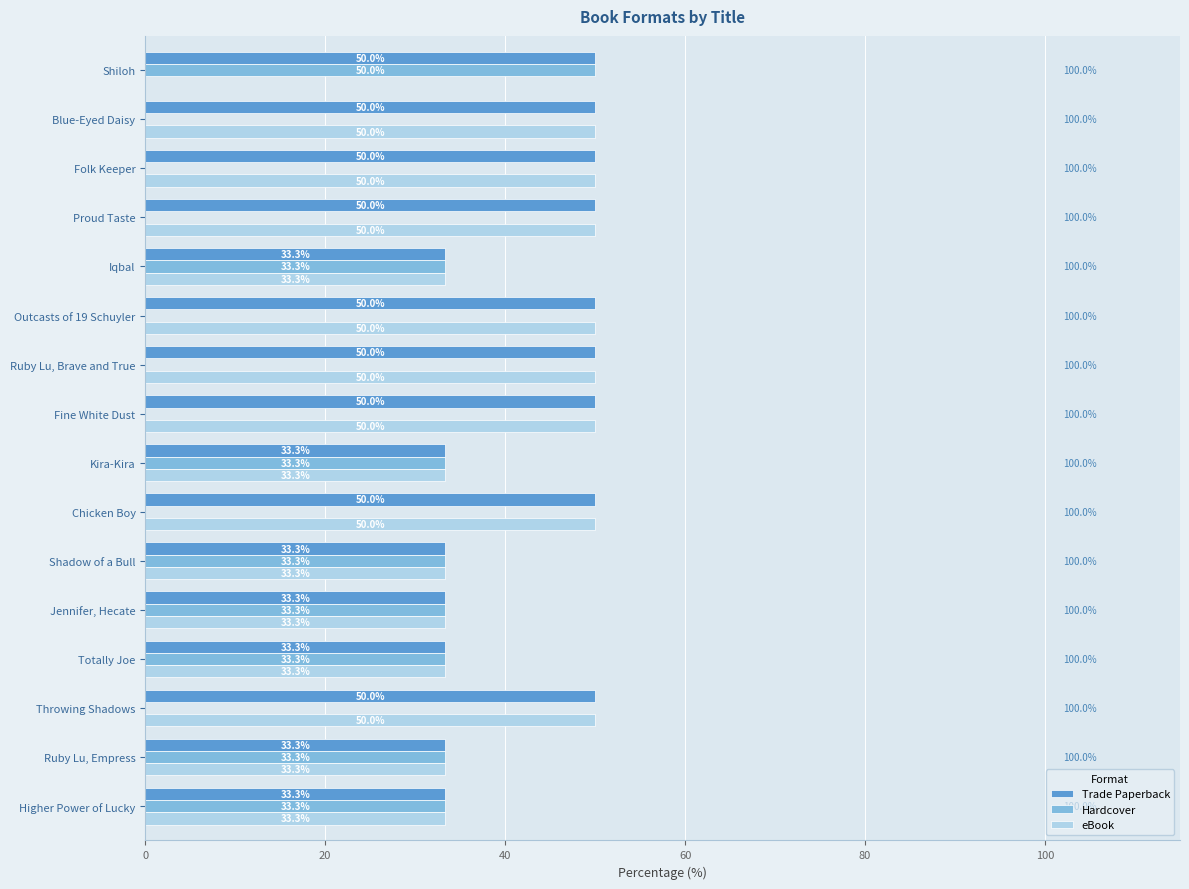

What is the sum of the Hardcover values at Iqbal and Outcasts of 19 Schuyler?

33.3